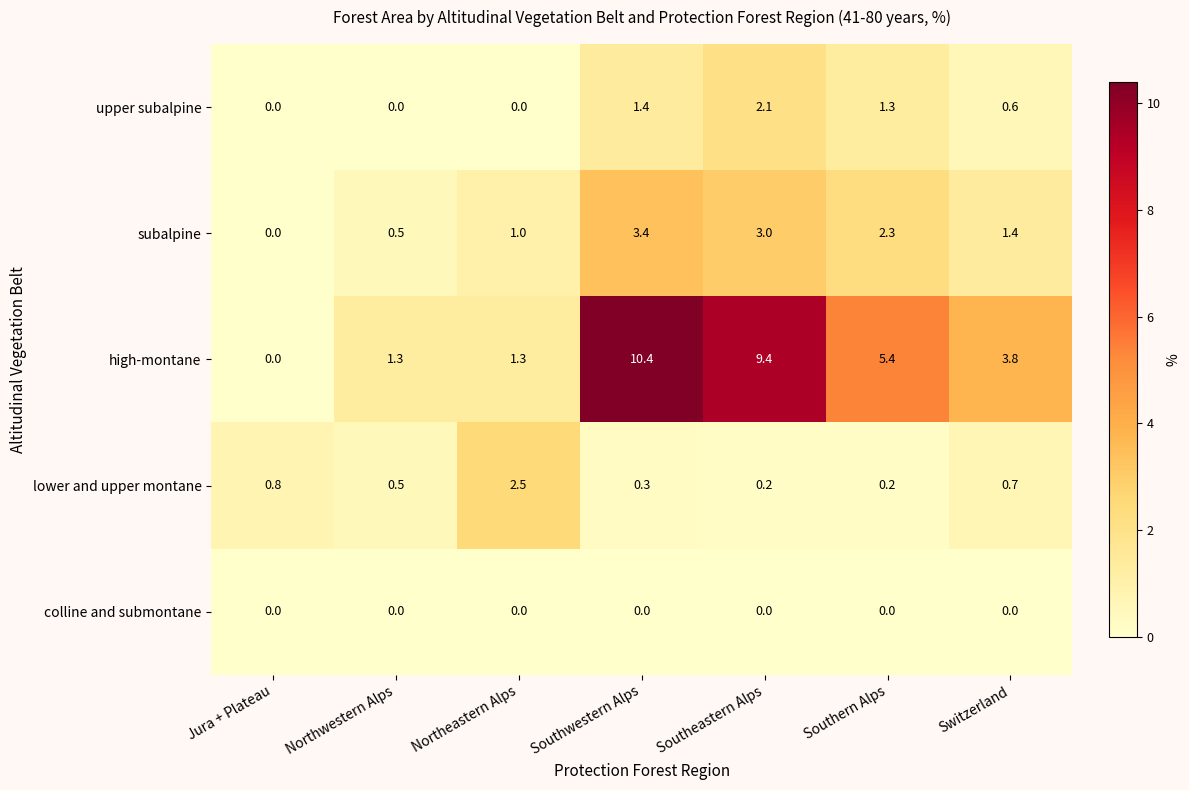

List the labels in order of subalpine value, smallest first.

Jura + Plateau, Northwestern Alps, Northeastern Alps, Switzerland, Southern Alps, Southeastern Alps, Southwestern Alps